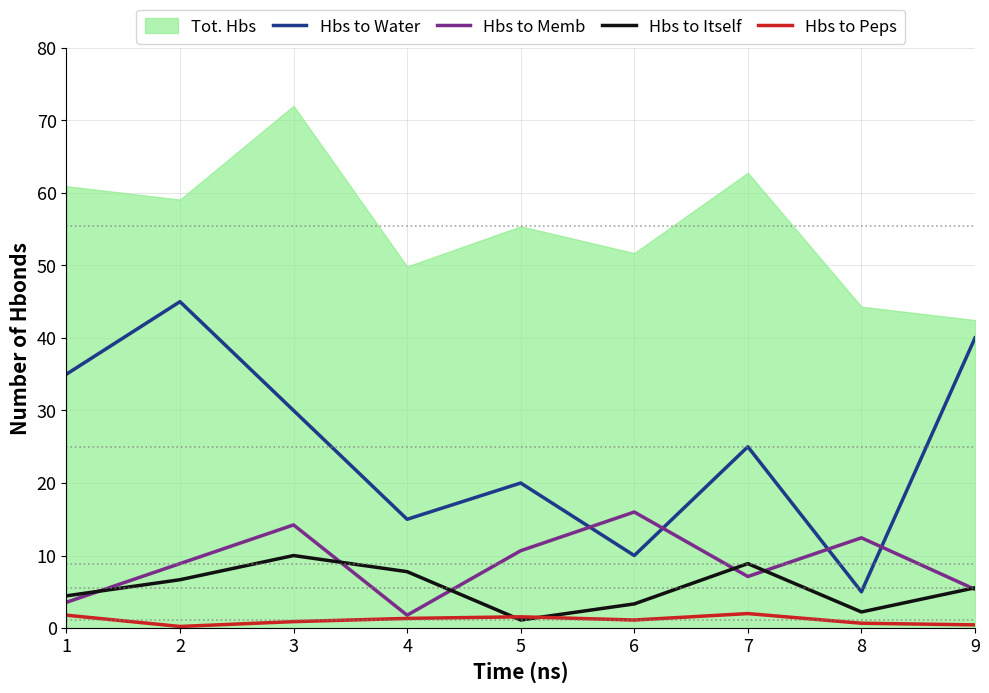

After their last crossing, which series has the higher values: Hbs to Itself or Hbs to Peps?

Hbs to Itself